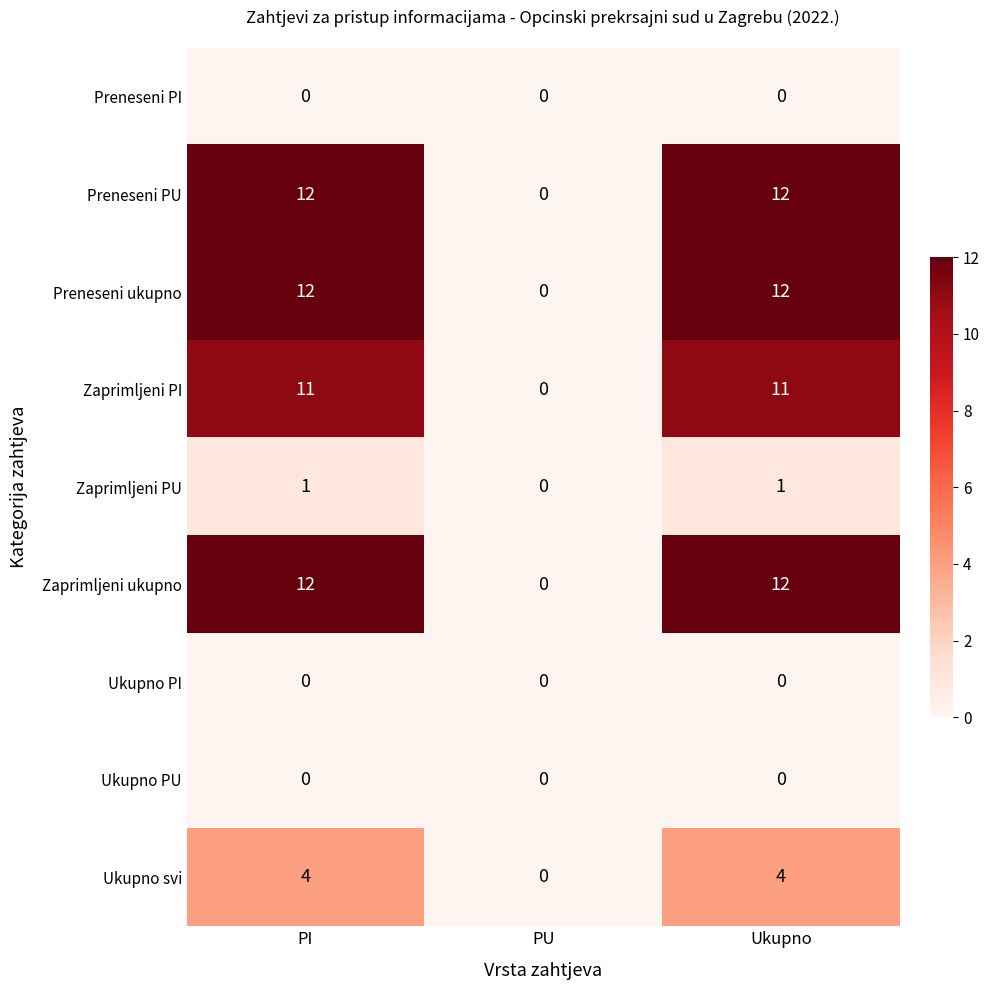

How many series are shown in this chart?

9